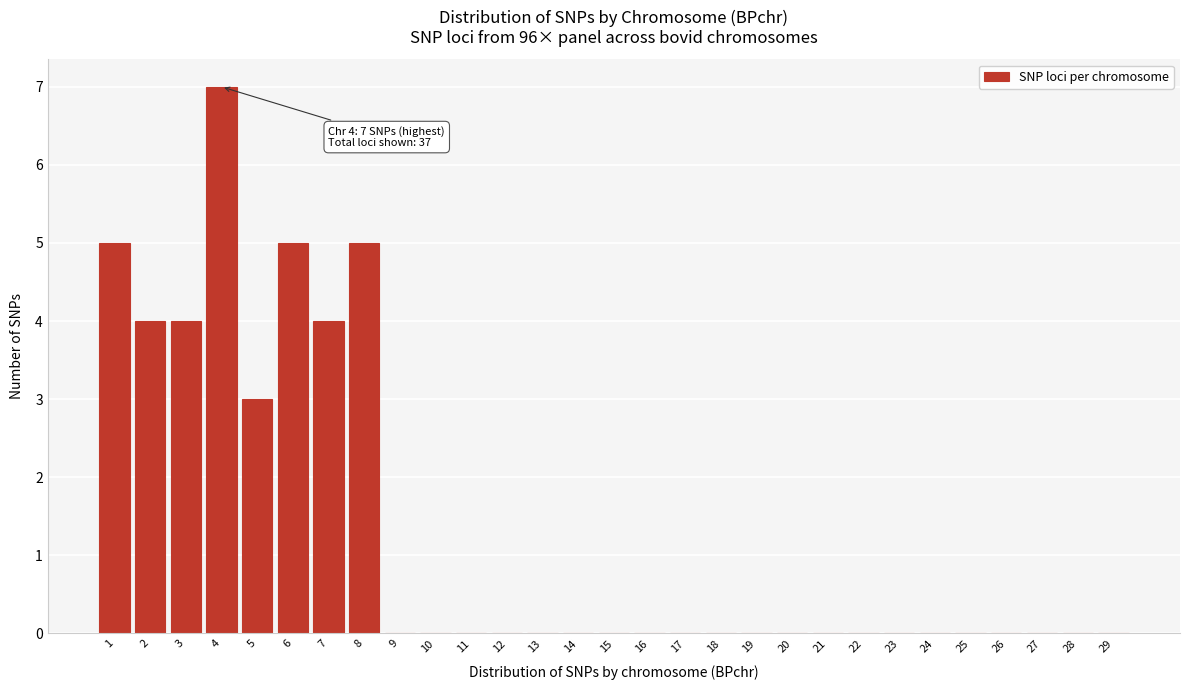

Over which range of the x-axis is the bar tallest?

3.5 to 4.5